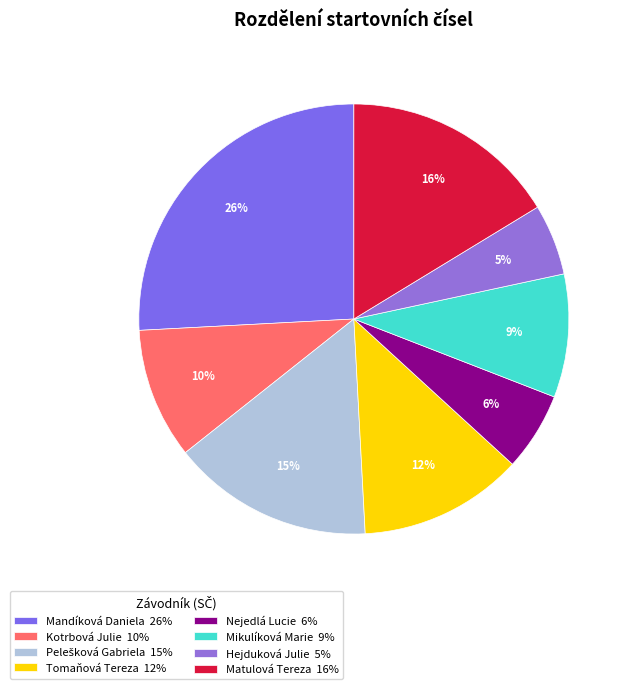

True or false: Tomaňová Tereza accounts for 12% of the total.

True